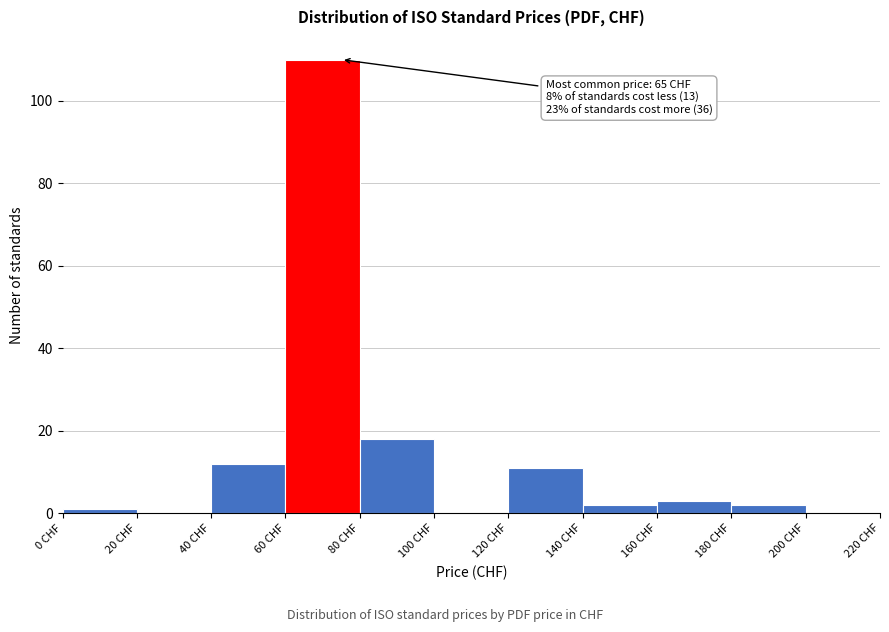

Over which range of the x-axis is the bar tallest?

60 to 80